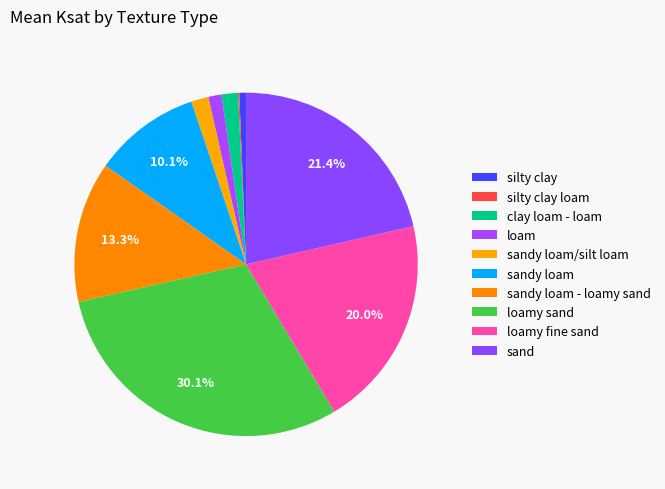

What percentage is the sandy loam/silt loam slice, to the nearest percent?

2%